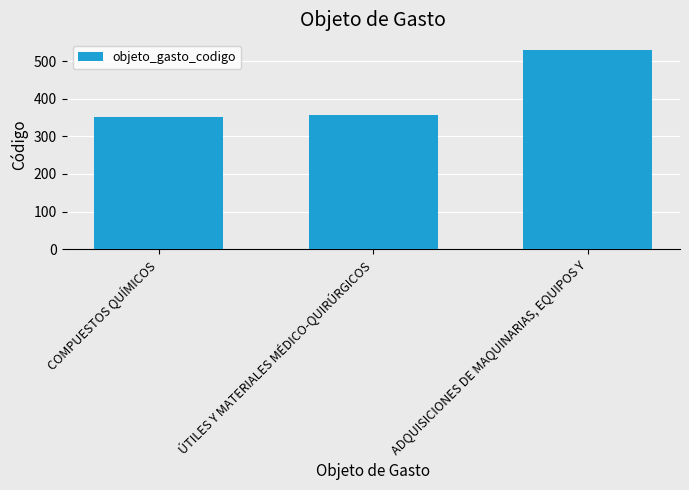

At which label is the value closest to 440?

ÚTILES Y MATERIALES MÉDICO-QUIRÚRGICOS